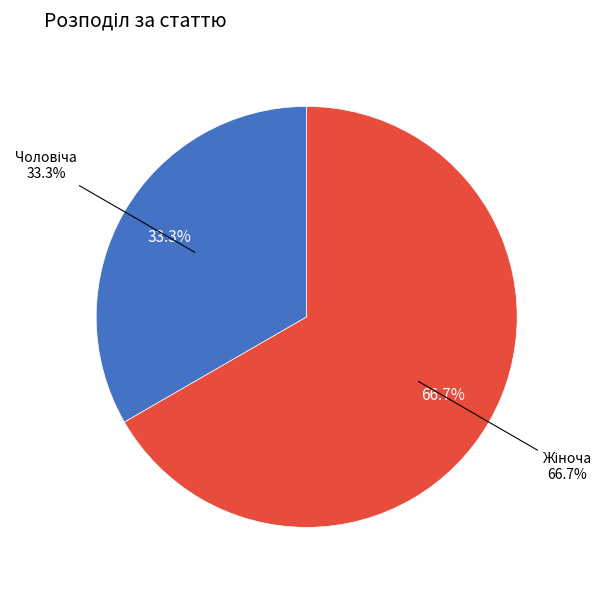

To the nearest percent, what is the difference between the largest and smallest slice percentages?

33%